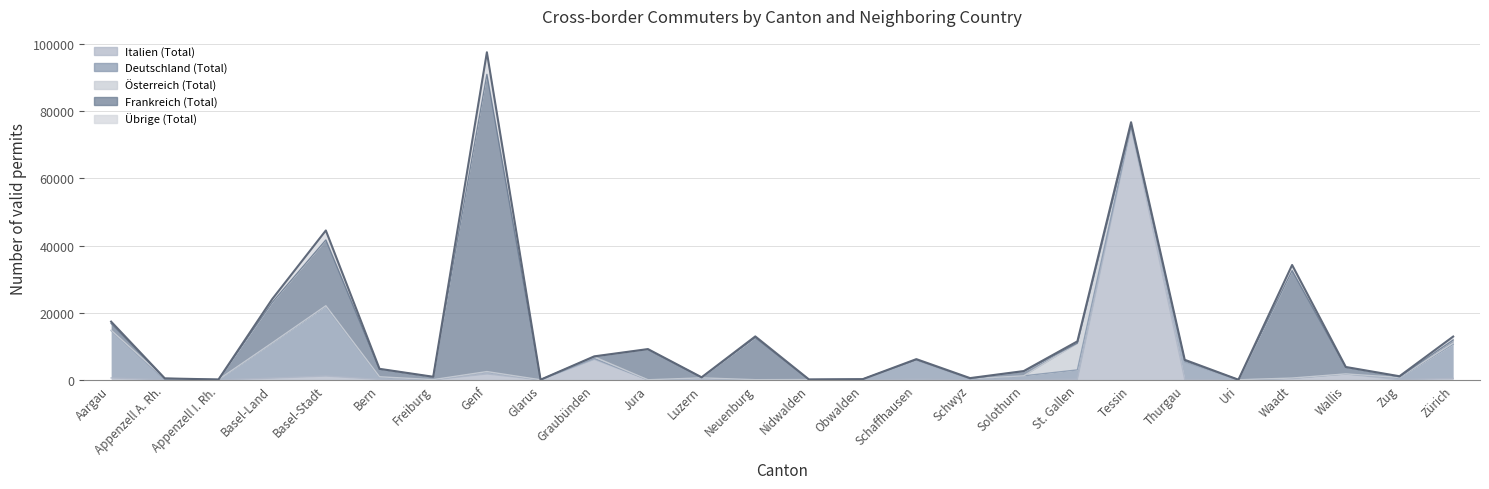

After their last crossing, which series has the higher values: Italien (Total) or Übrige (Total)?

Übrige (Total)